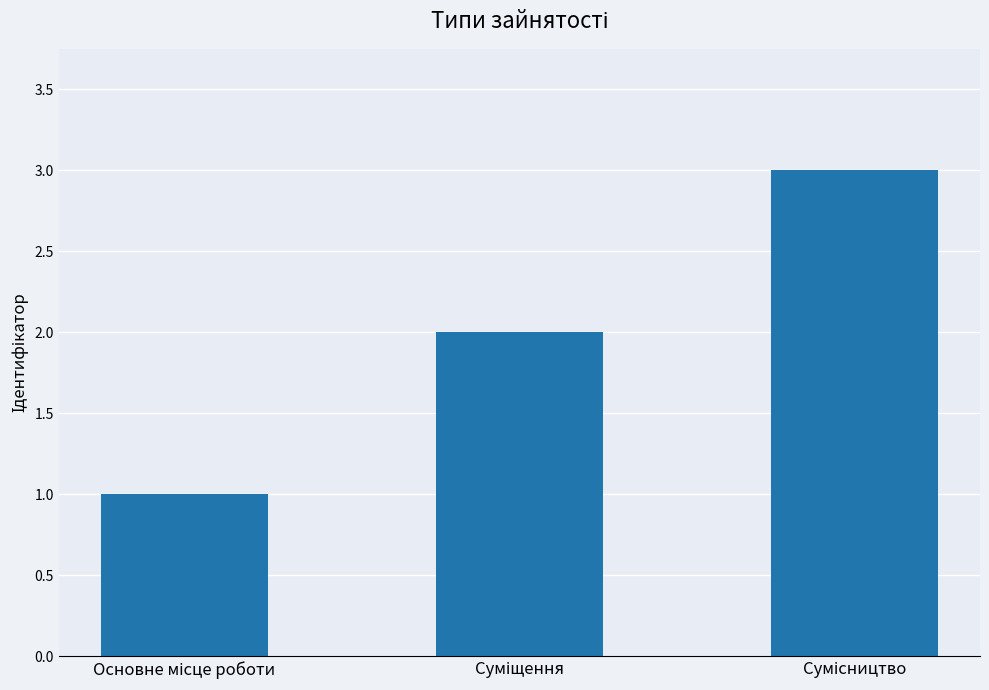

What is the greatest value displayed?

3